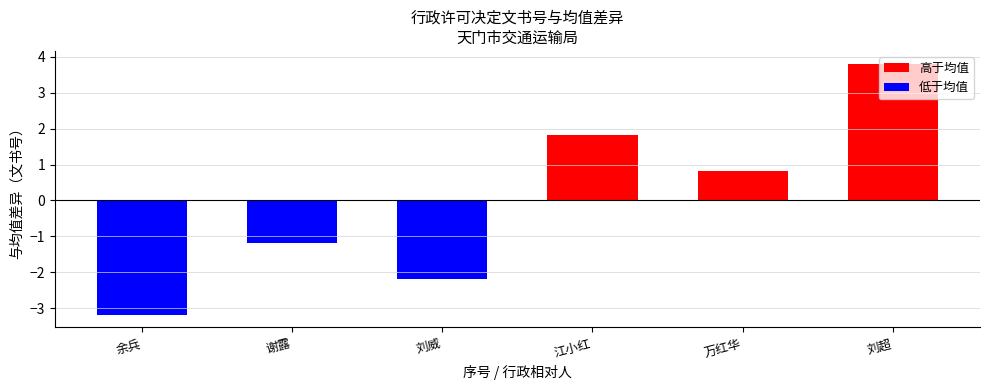

Reading left to right, transcribe all the data shown in this chart.

高于均值: 1.8	0.8	3.8
低于均值: -3.2	-1.2	-2.2